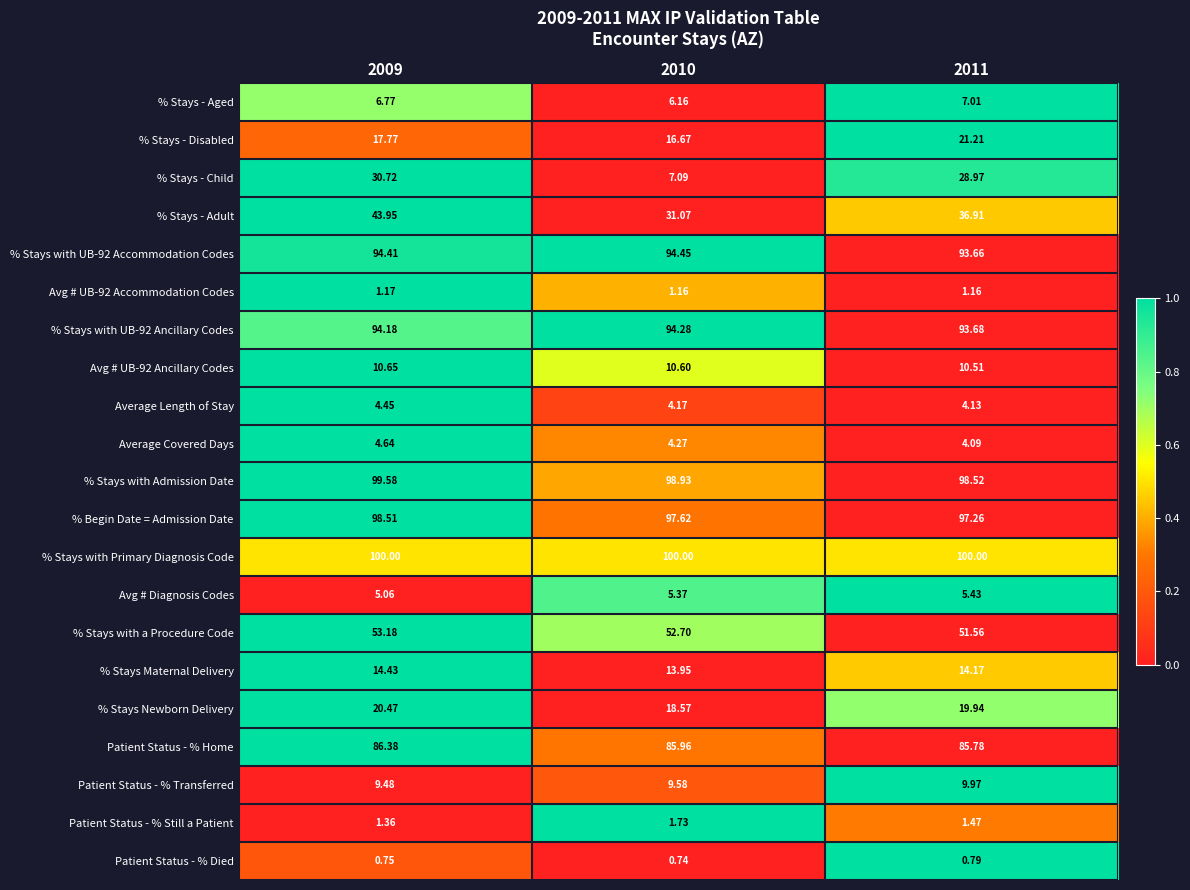

What is the total value across all series at 2011?

786.2